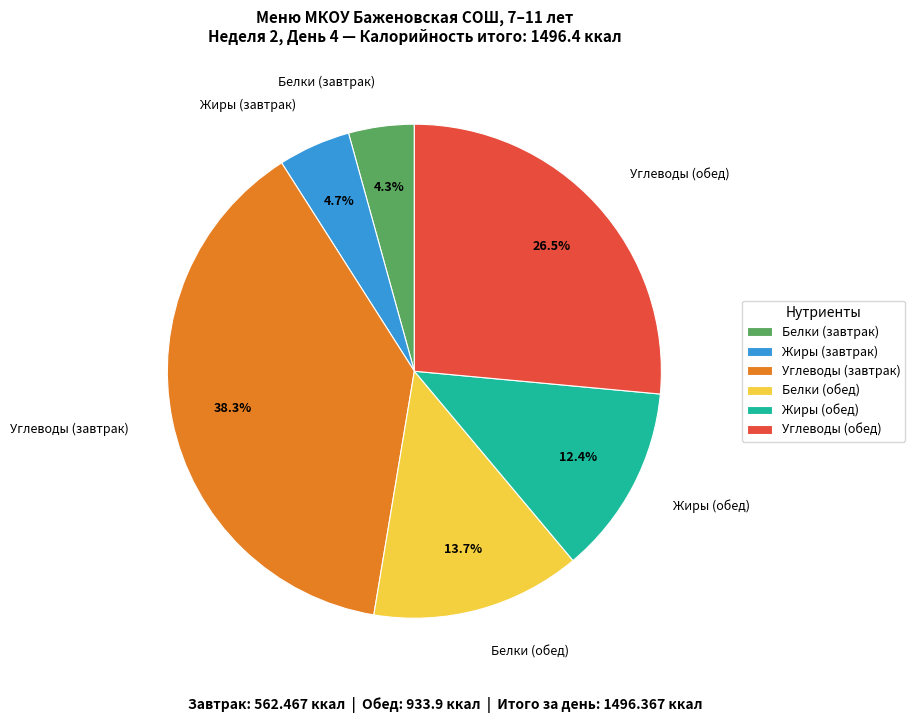

How many slices are in this pie chart?

6